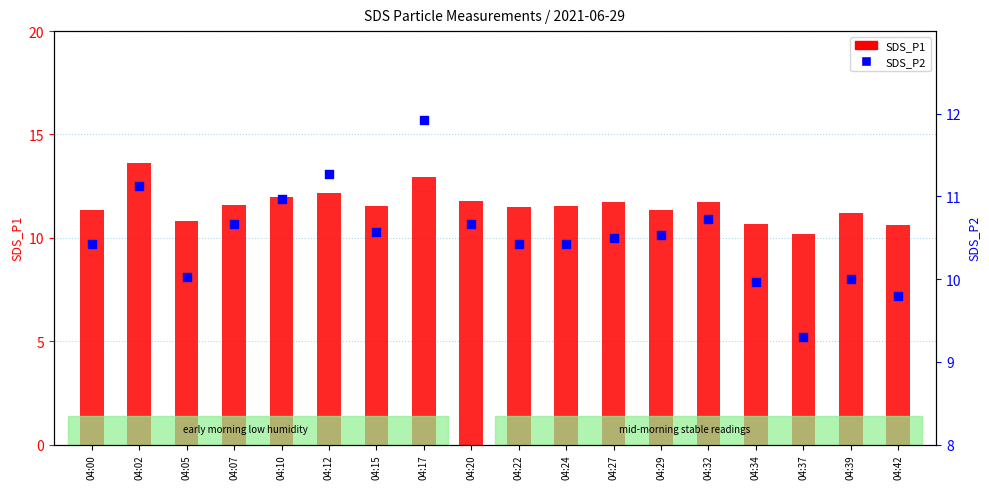

Is the value of SDS_P1 at 04:20 greater than the value of SDS_P2 at 04:42?

Yes